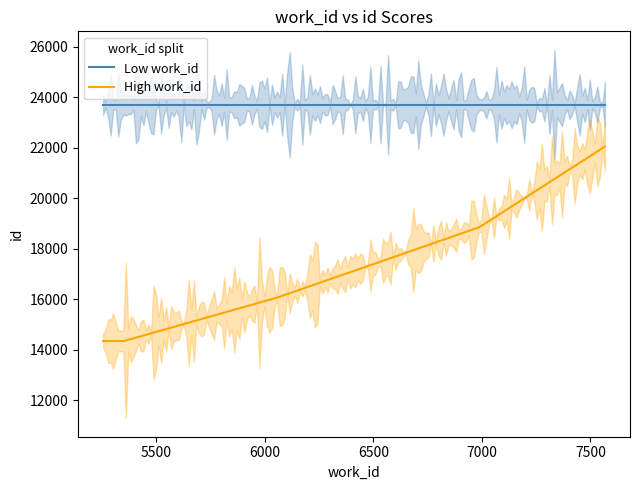

What is the difference between the work_id values at 7567 and 5255?

2312